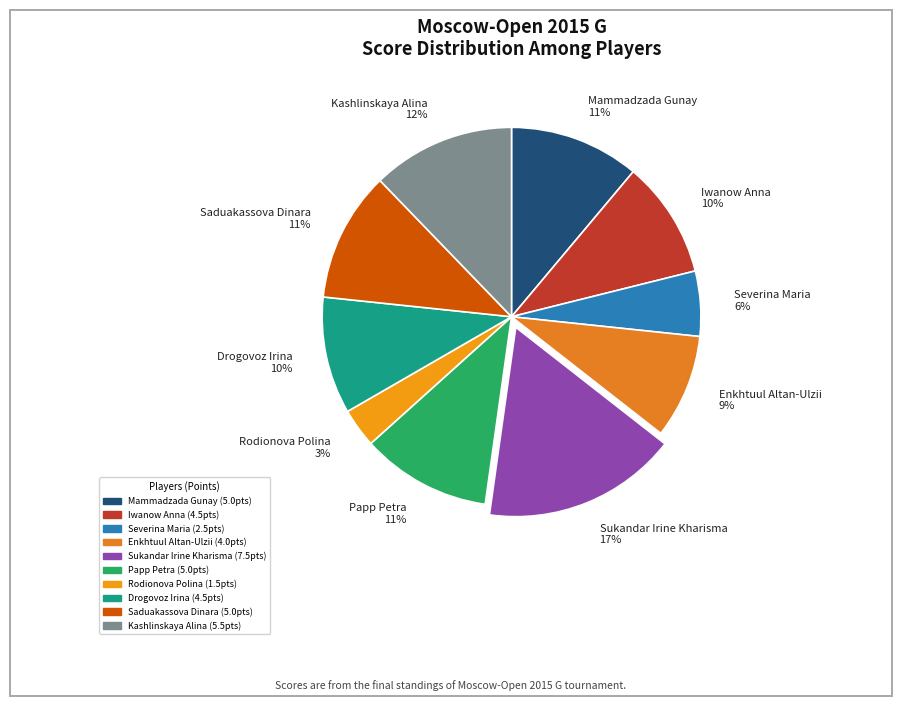

Is there any slice that represents more than half of the pie?

No